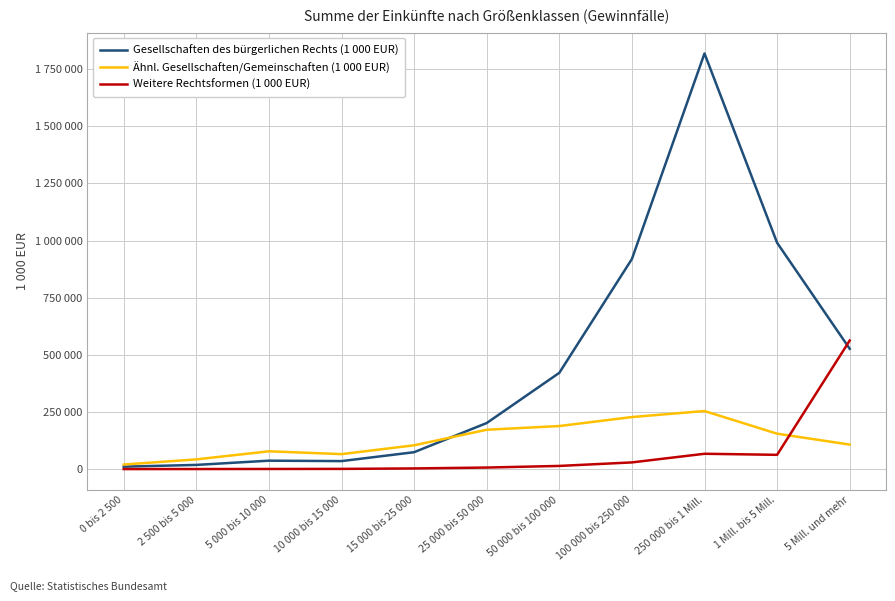

Does the chart display data point markers on the line(s)?

No